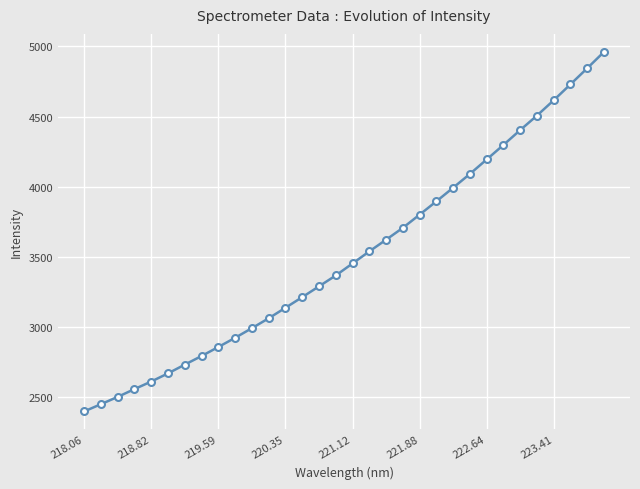

What is the sum of all values?

112243.9